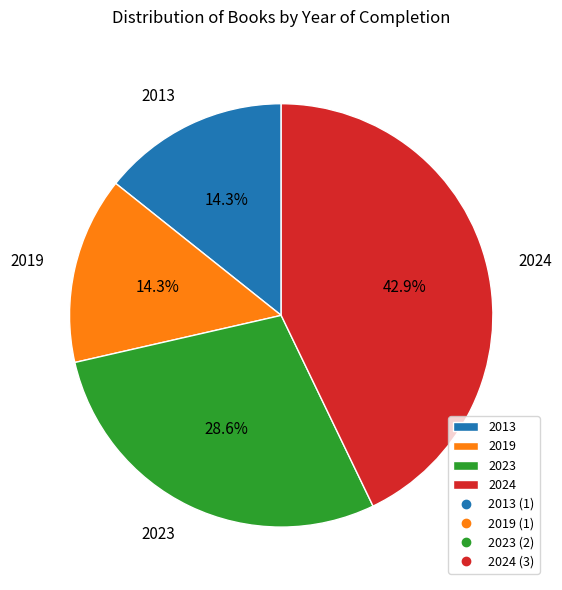

What percentage is NOT represented by 2023?

71.4%